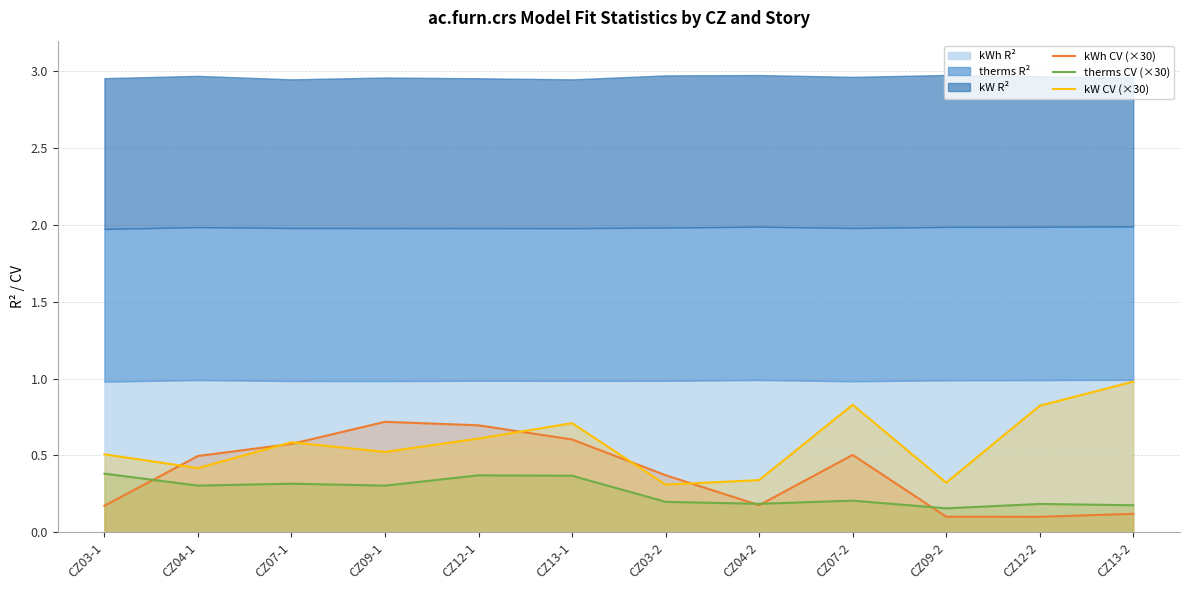

The value of kW CV (×30) at CZ13-1 is 0.7. True or false?

True